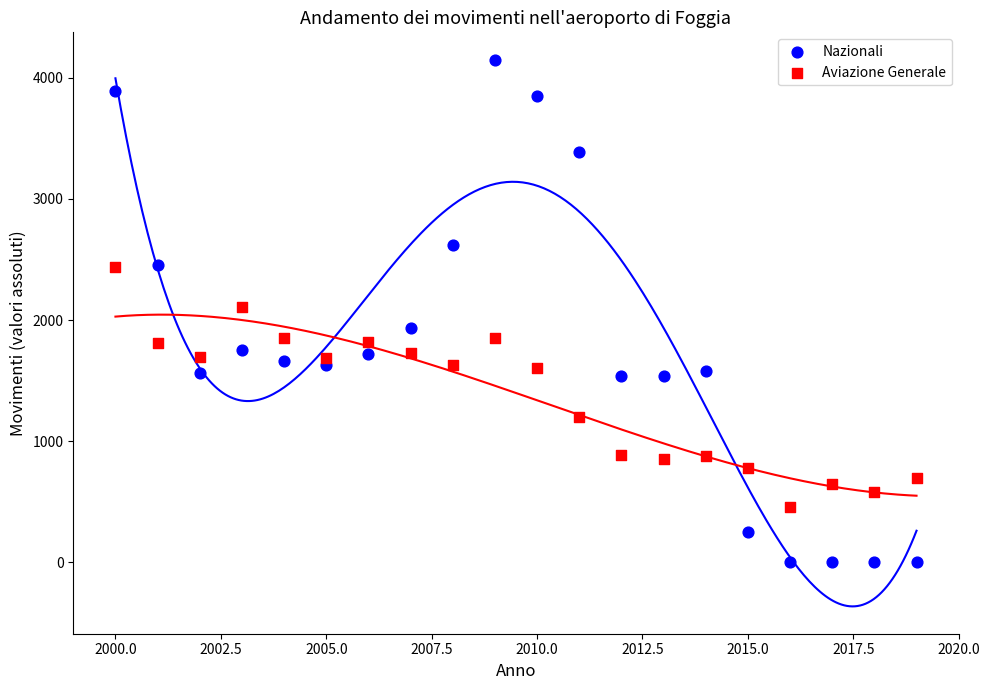

What are all the series names shown in the legend?

Nazionali, Aviazione Generale